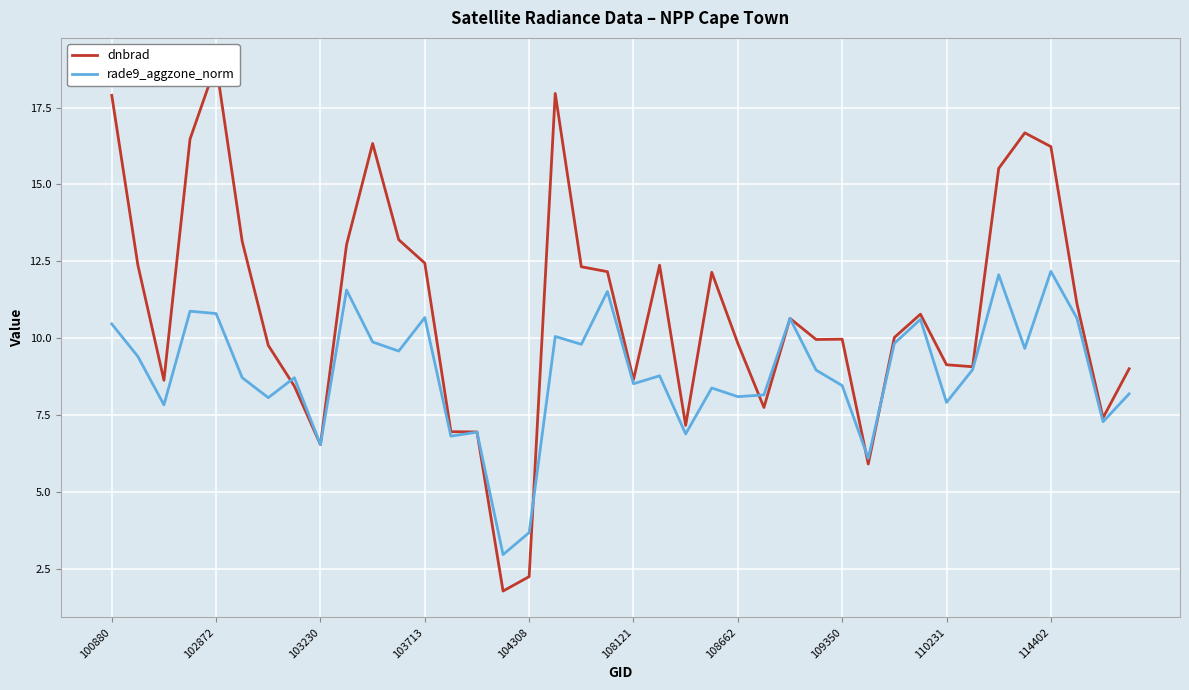

True or false: dnbrad has more than 0 interior local peaks.

True